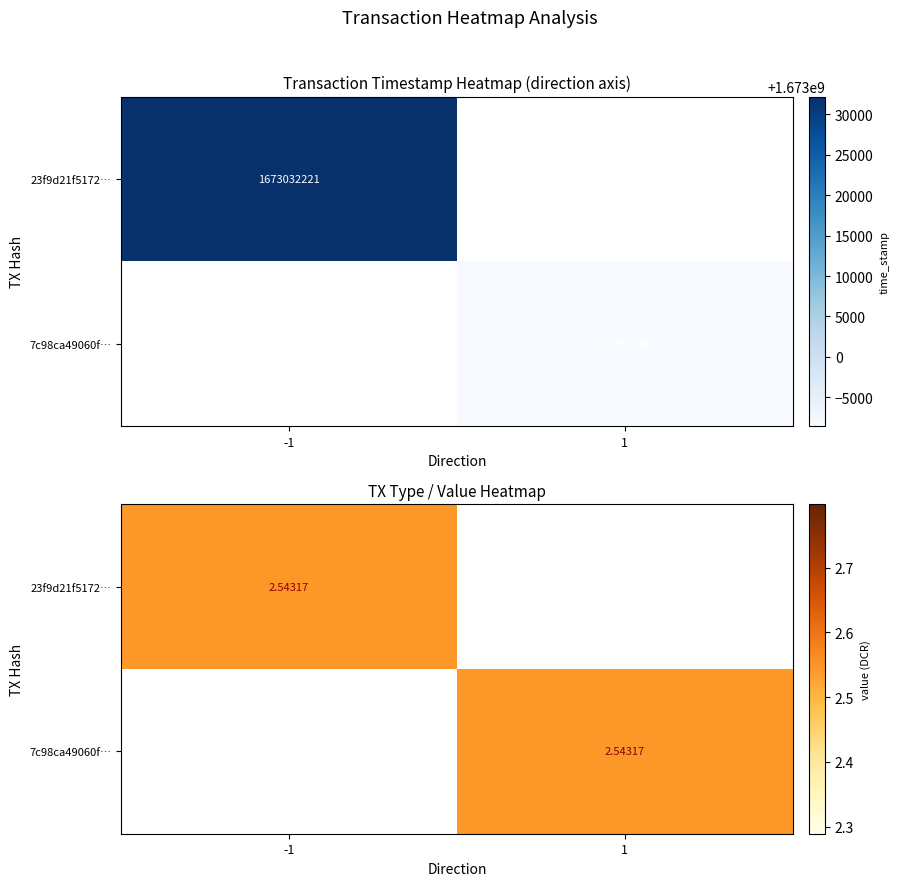

Which series has the largest total across all categories?

23f9d21f5172cbda4d3e3a807496f6afec0c474